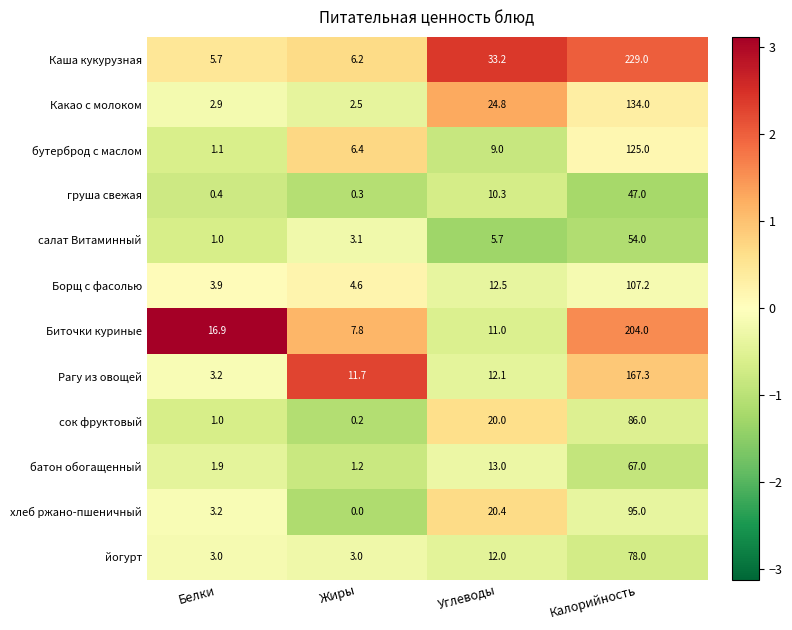

How many values in the Биточки куриные series exceed 16?

2